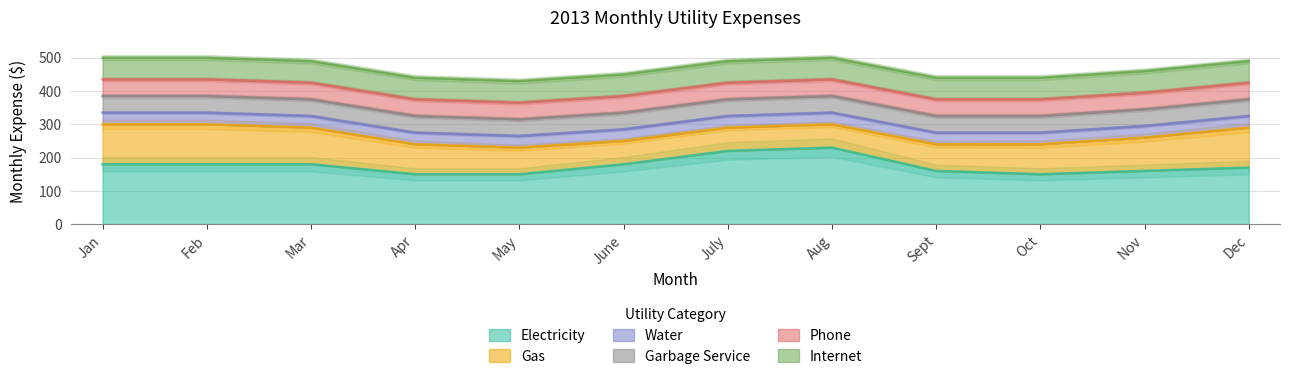

Is it true that Electricity equals 61 at Feb?

False